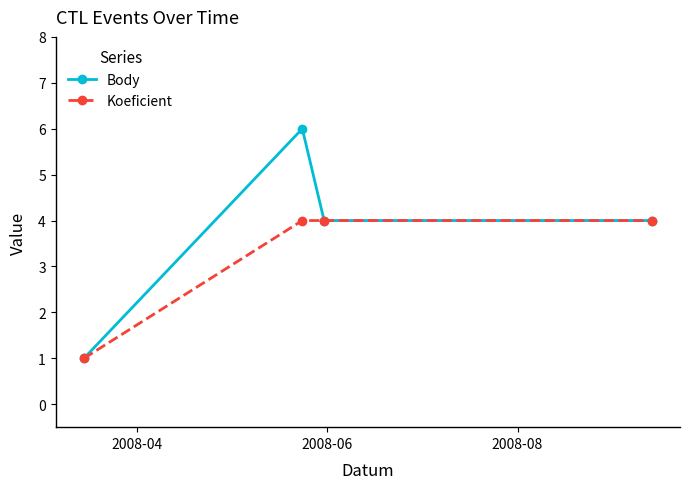

How many Koeficient values are between 4 and 5?

3